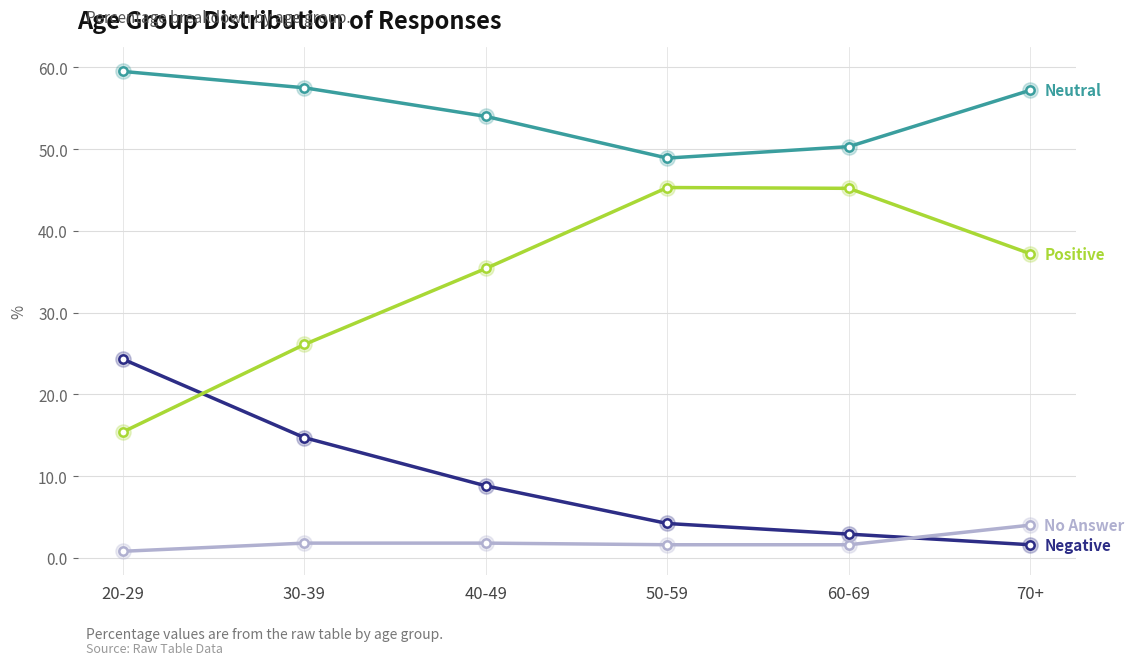

Is this an area chart (filled region under the line)?

No